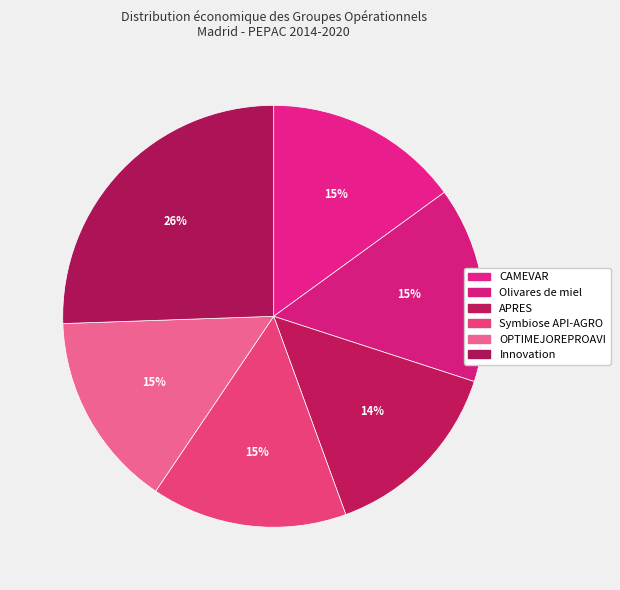

How many segments does this pie chart have?

6